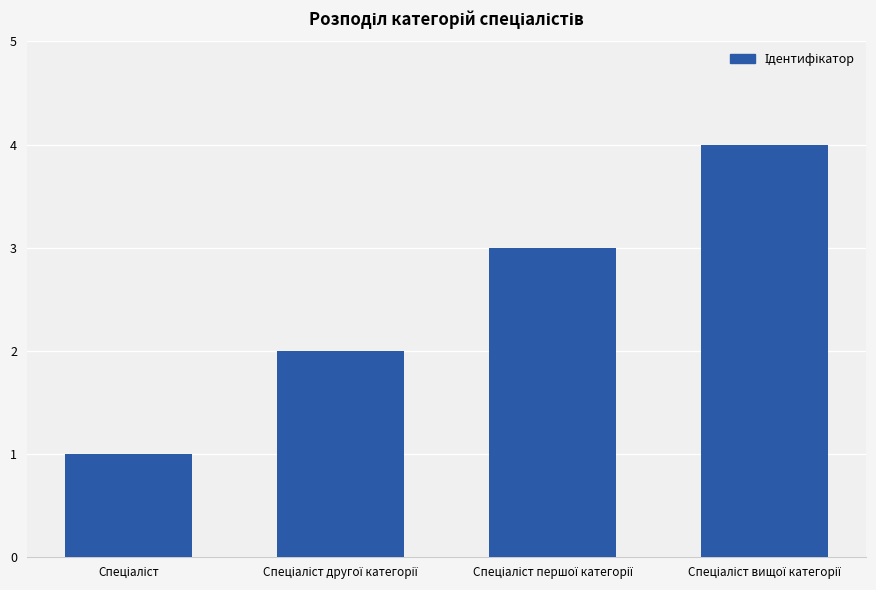

How many bars are there in total?

4